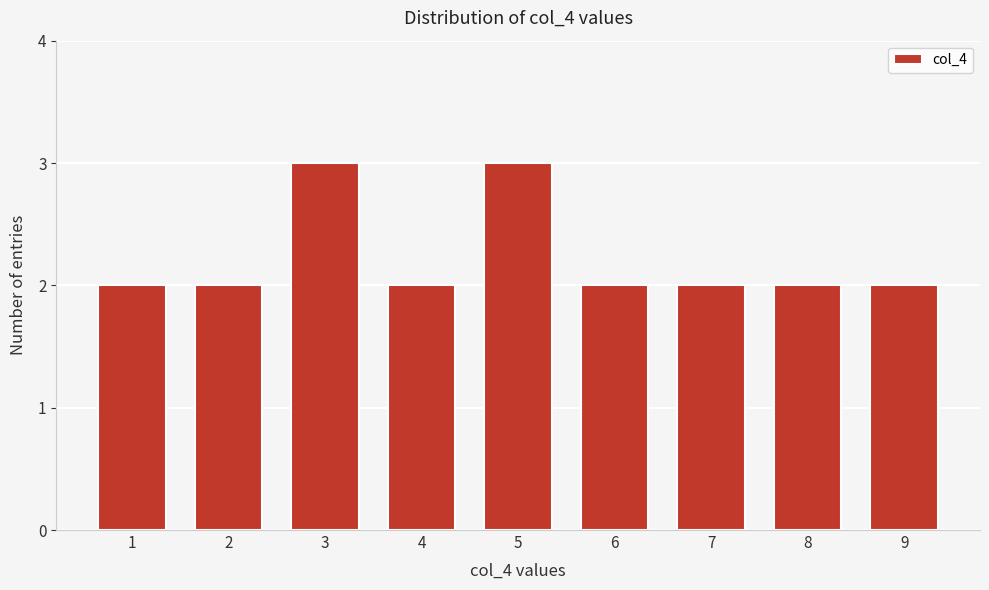

Reading left to right, extract all data points from this chart.

1=2	2=2	3=3	4=2	5=3	6=2	7=2	8=2	9=2